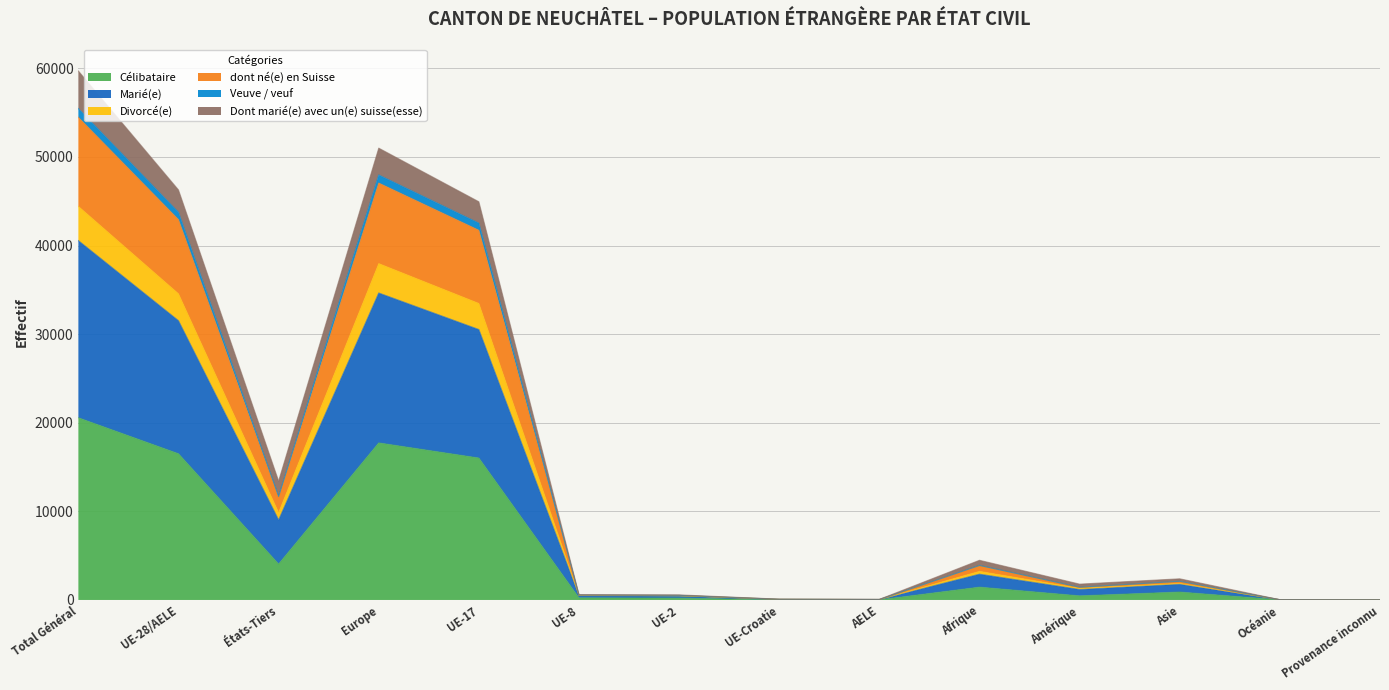

The value of Célibataire at Afrique is 1450. True or false?

True